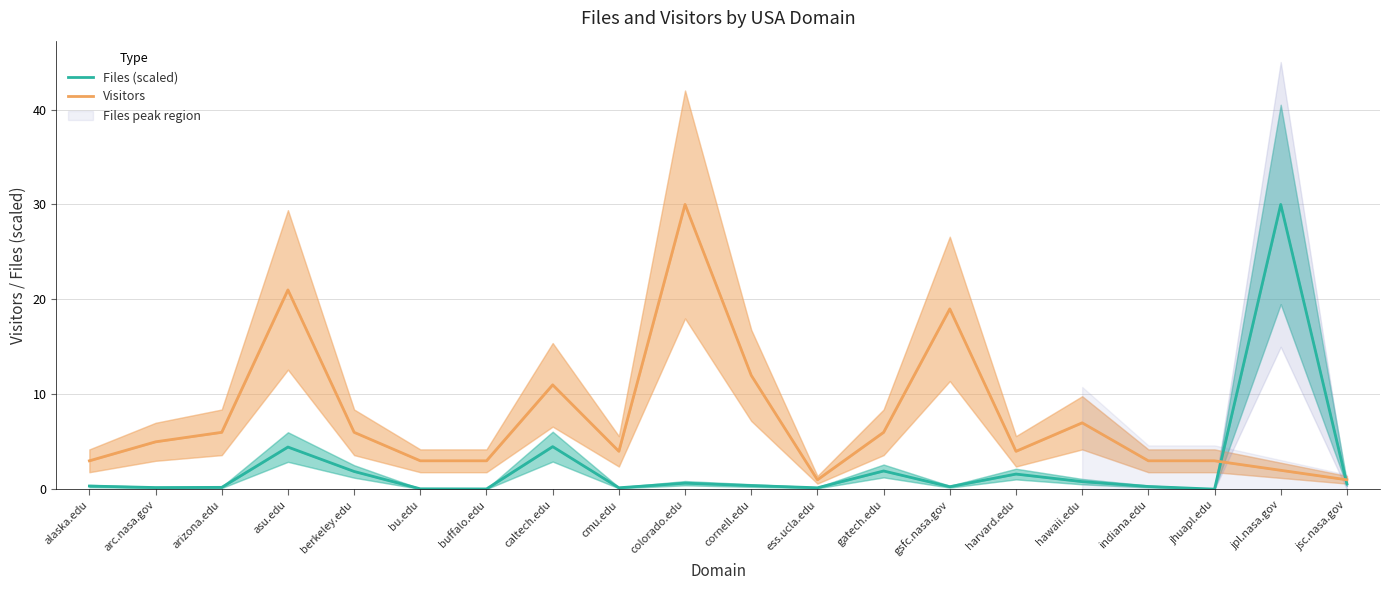

Reading left to right, extract all data points from this chart.

Files (scaled): alaska.edu=0.3	arc.nasa.gov=0.2	arizona.edu=0.2	asu.edu=4.4	berkeley.edu=1.9	bu.edu=0.1	buffalo.edu=0.0	caltech.edu=4.5	cmu.edu=0.2	colorado.edu=0.6	cornell.edu=0.4	ess.ucla.edu=0.2	gatech.edu=1.9	gsfc.nasa.gov=0.3	harvard.edu=1.6	hawaii.edu=0.8	indiana.edu=0.3	jhuapl.edu=0.0	jpl.nasa.gov=30.0	jsc.nasa.gov=0.6
Visitors: alaska.edu=3.0	arc.nasa.gov=5.0	arizona.edu=6.0	asu.edu=21.0	berkeley.edu=6.0	bu.edu=3.0	buffalo.edu=3.0	caltech.edu=11.0	cmu.edu=4.0	colorado.edu=30.0	cornell.edu=12.0	ess.ucla.edu=1.0	gatech.edu=6.0	gsfc.nasa.gov=19.0	harvard.edu=4.0	hawaii.edu=7.0	indiana.edu=3.0	jhuapl.edu=3.0	jpl.nasa.gov=2.0	jsc.nasa.gov=1.0